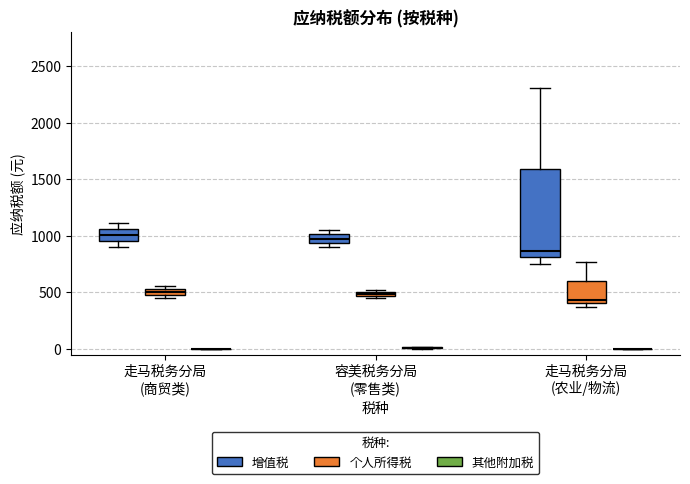

Comparing the boxes themselves (not the whiskers), which one is the tallest?

走马税务分局 (农业/物流) (增值税)